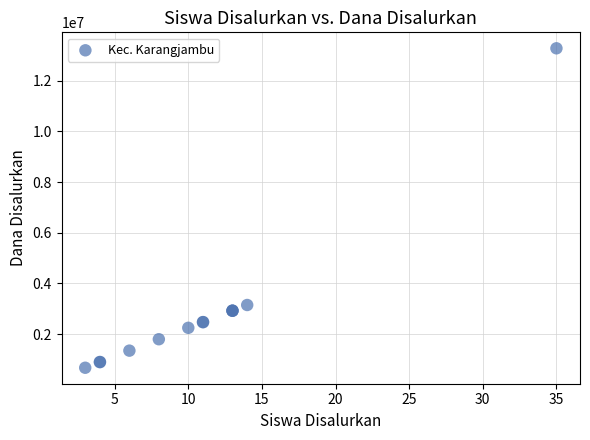

What Y value in the scatter plot is closest to 6975000?

3150000